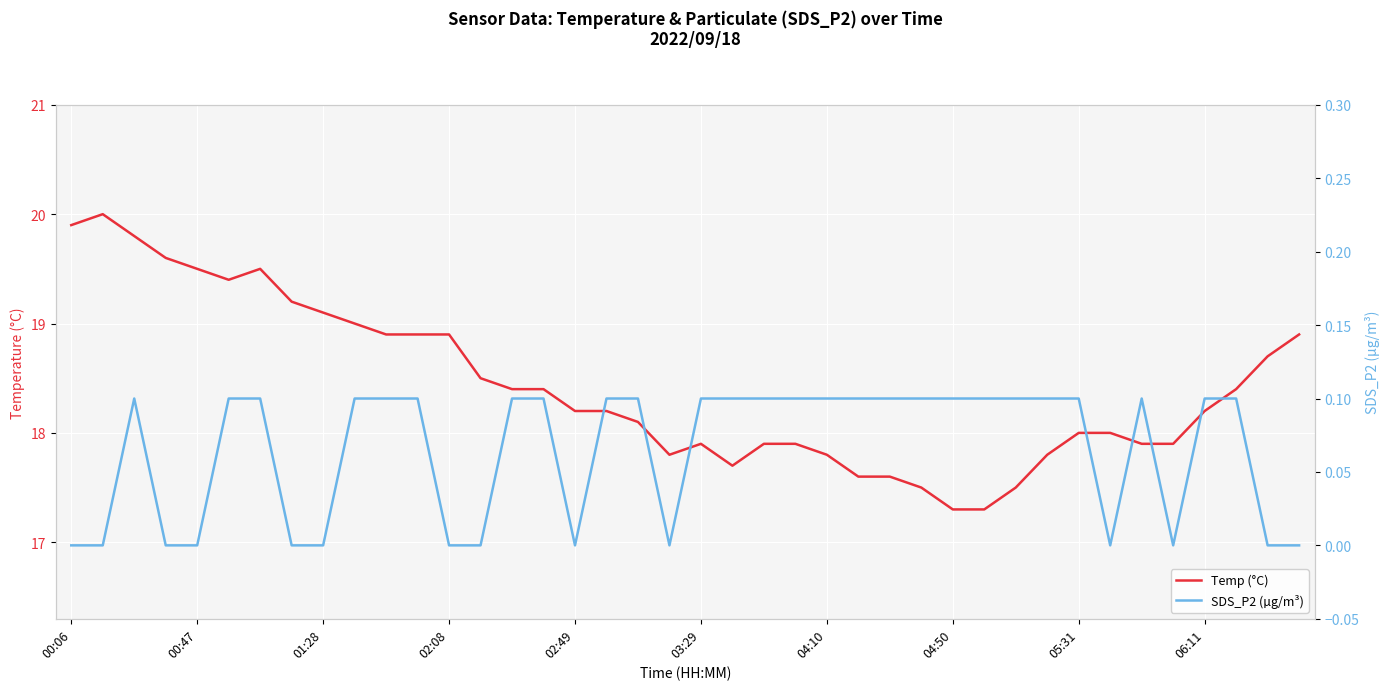

What is the difference between the maximum and minimum values in the SDS_P2 (µg/m³) series?

0.1